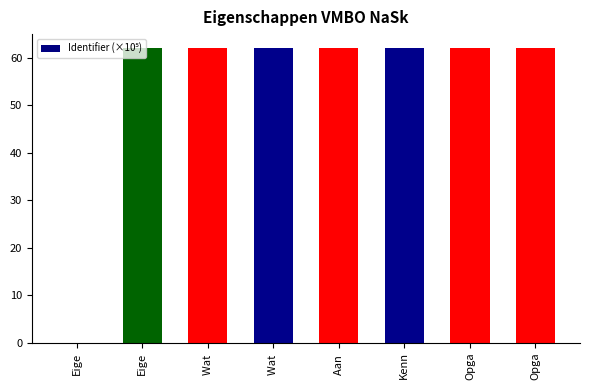

How many categories are shown in the chart?

8